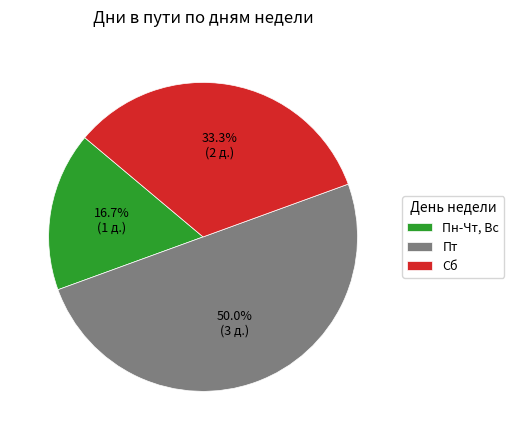

True or false: Сб accounts for 33% of the total.

True